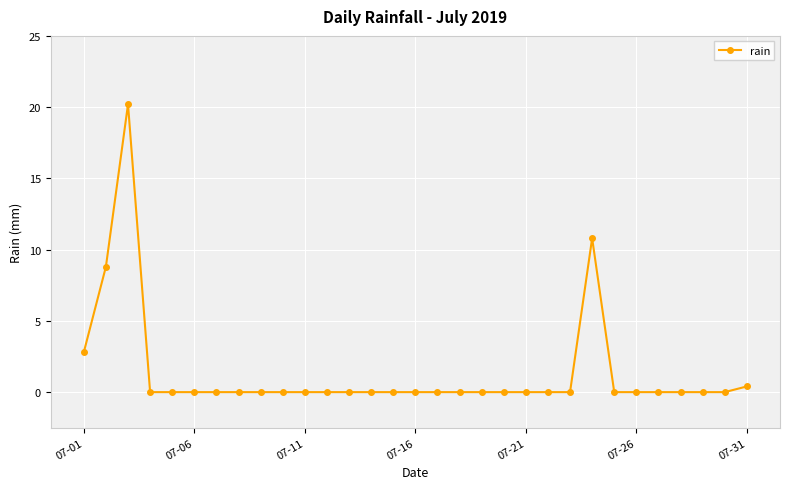

What is the difference between the maximum and minimum values?

20.2